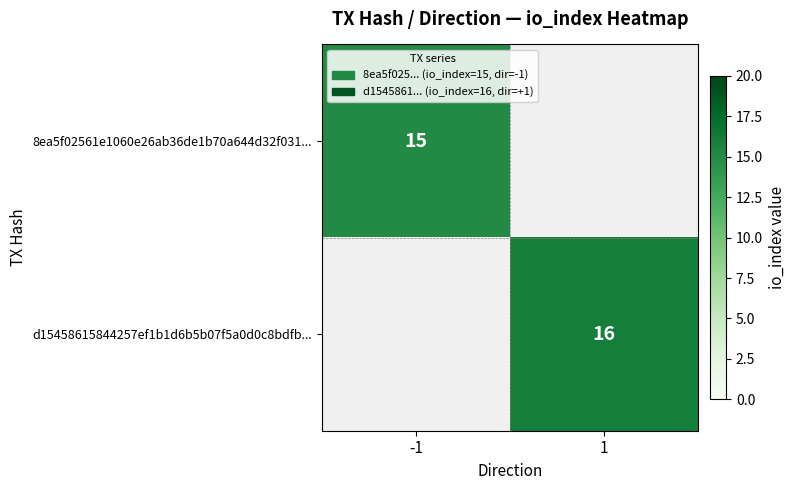

The 8ea5f02561e1060e26ab36de1b70a644d32f031... series shows 15 at -1. True or false?

True